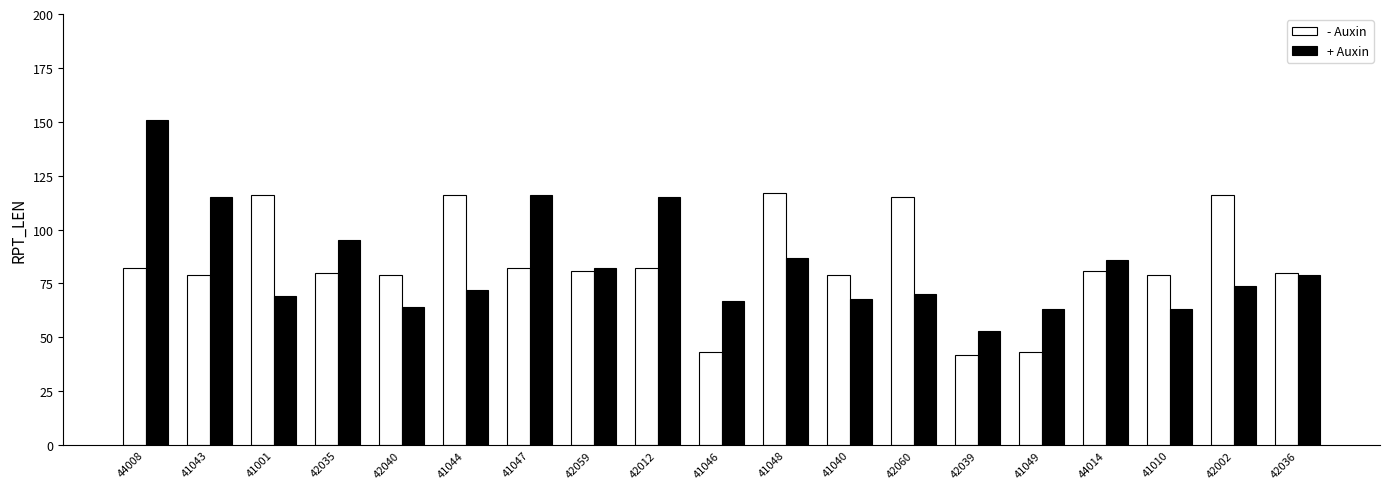

Where does the - Auxin series first go above 81?

44008